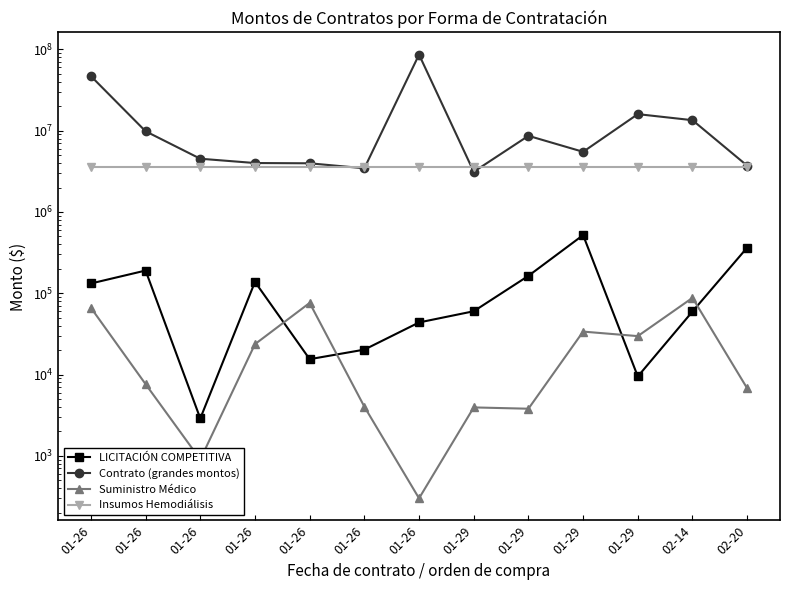

Does the chart display data point markers on the line(s)?

Yes